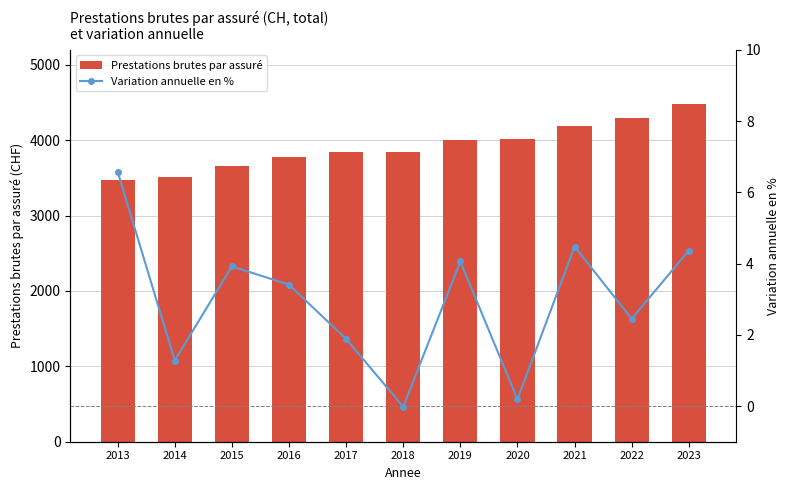

List the series in order of their peak value, lowest first.

Variation annuelle en %, Prestations brutes par assuré